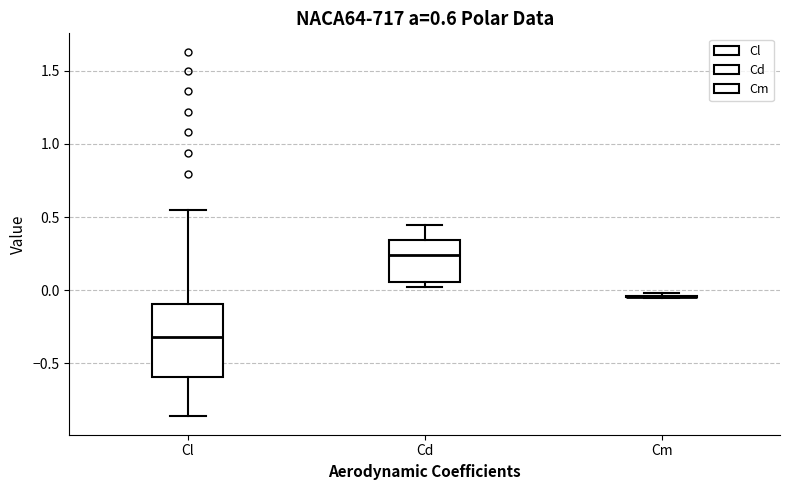

Comparing the boxes themselves (not the whiskers), which one is the tallest?

Cl